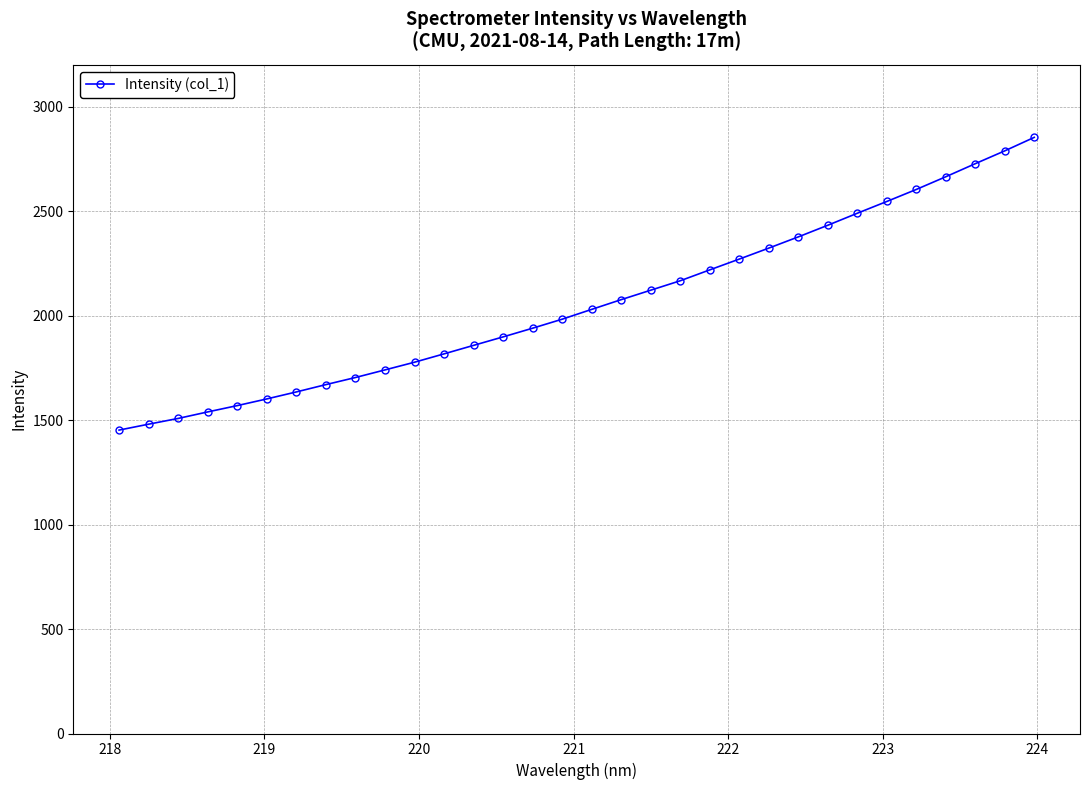

What is the value of the 28th point from the left?

2603.6